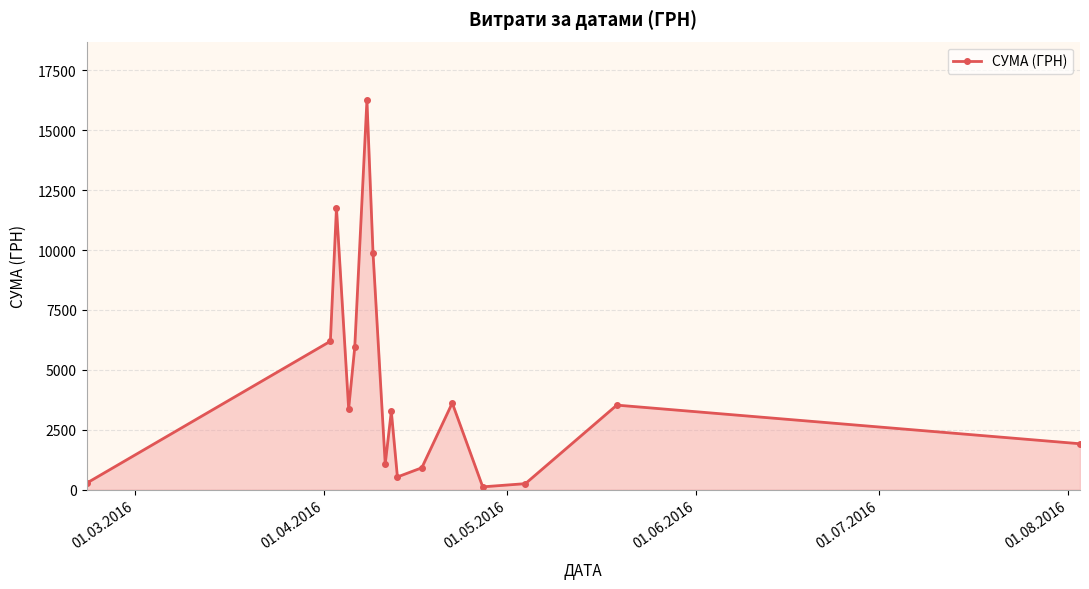

What is the difference between the maximum and minimum values?

16137.7